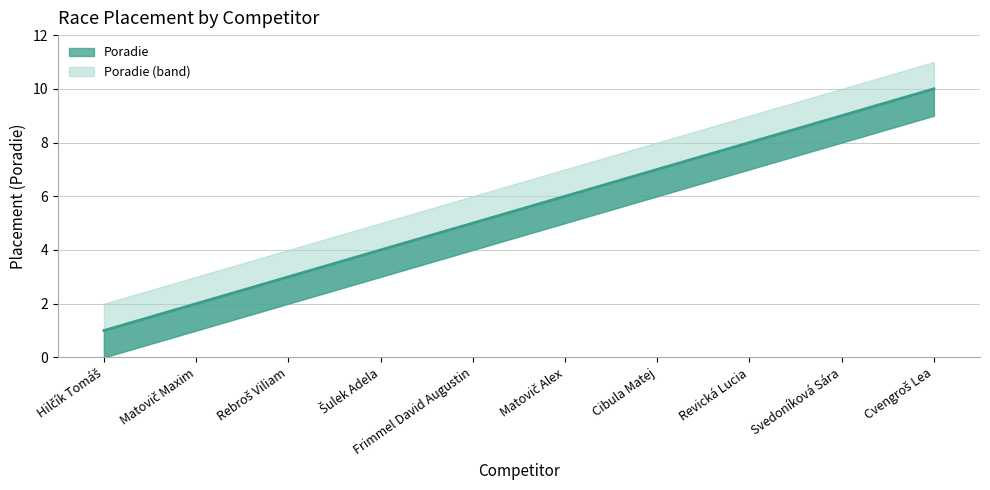

Reading right to left, what are all the values shown in this chart?

Poradie: 10	9	8	7	6	5	4	3	2	1
Poradie_upper: 11	10	9	8	7	6	5	4	3	2
Poradie_lower: 9	8	7	6	5	4	3	2	1	0